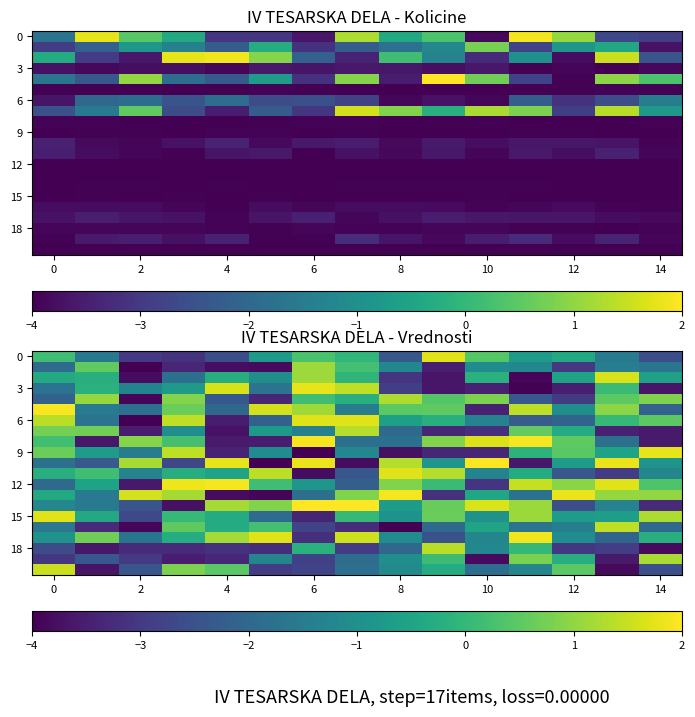

How many categories are shown in the chart?

15